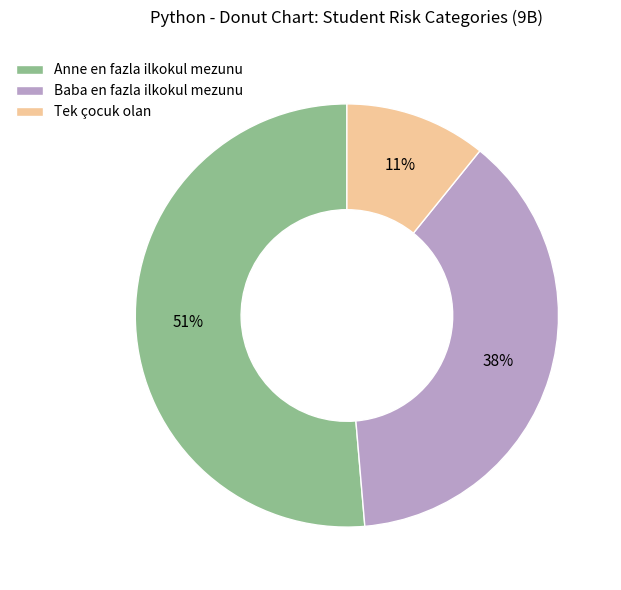

To the nearest percent, what percentage of the pie is Anne en fazla ilkokul mezunu?

51%